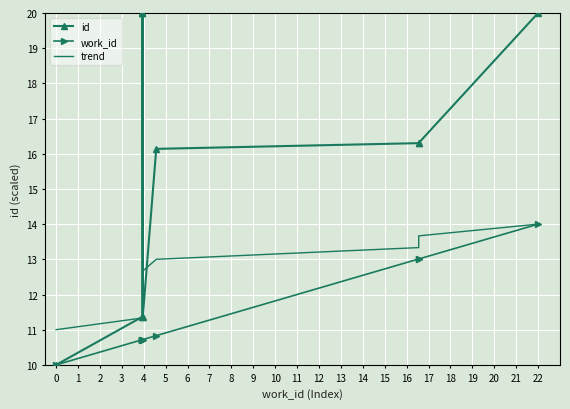

What is the minimum value shown in the chart?

10.0